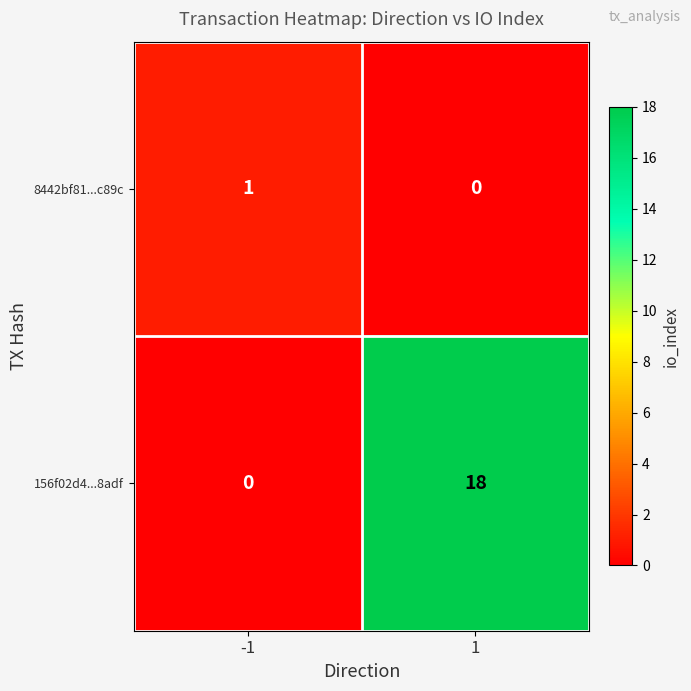

At which category is the sum across all series the highest?

1